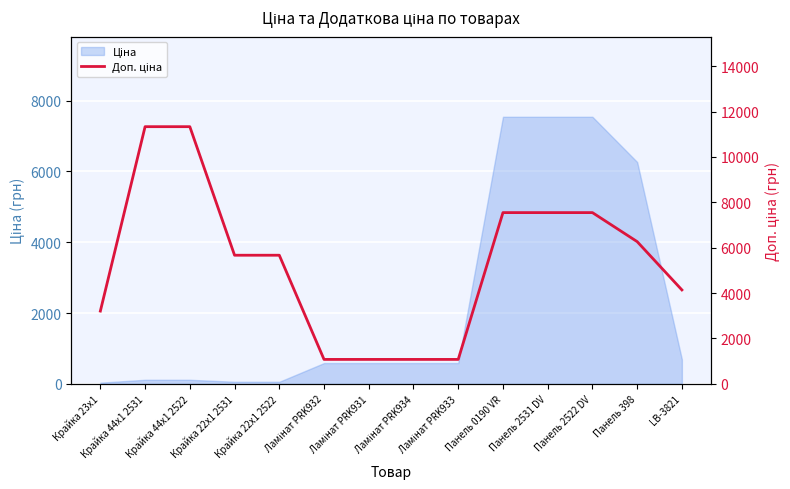

True or false: there are more than 2 points higher than both neighbors.

False